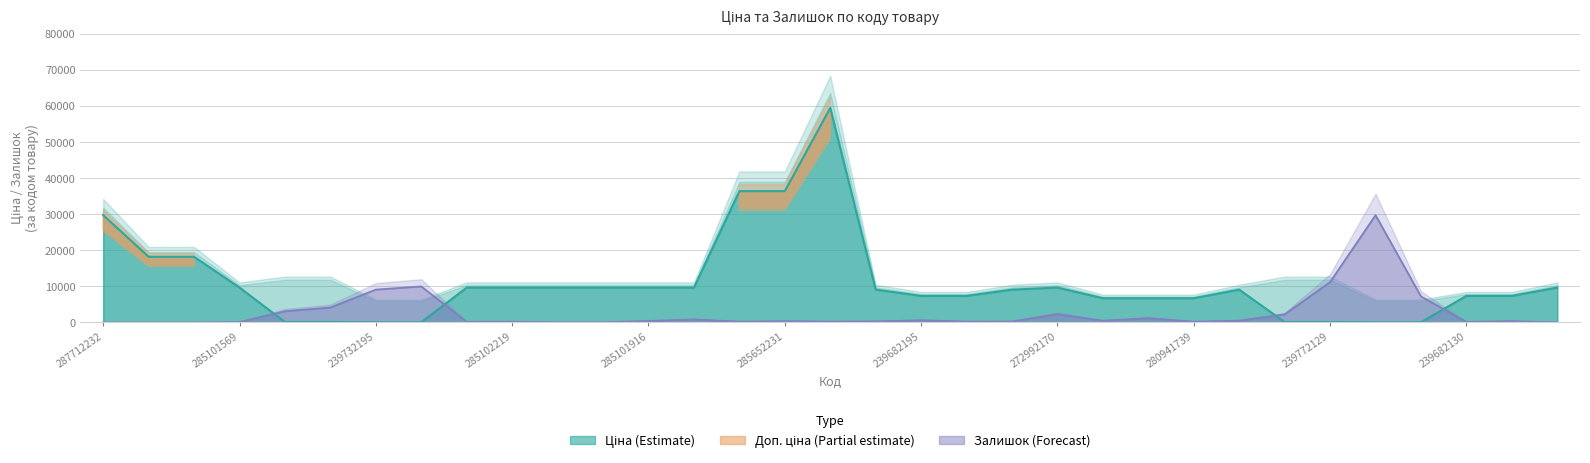

Reading left to right, transcribe all the data shown in this chart.

Ціна: 29761.5	18212.0	18212.0	9664.7	110.5	110.5	55.3	55.3	9664.7	9664.7	9664.7	9664.7	9664.7	9664.7	36424.0	36424.0	59523.0	9092.0	7360.2	7360.2	9092.0	9664.7	6710.2	6710.2	6710.2	9092.0	110.5	110.5	55.3	55.3	7360.2	7360.2	9664.7
Залишок: 0.0	0.0	0.0	99.5	3099.9	4123.7	9100.5	9982.1	156.4	199.1	42.7	42.7	398.1	824.7	213.3	341.3	241.7	284.4	597.2	241.7	256.0	2289.3	483.5	1180.2	199.1	483.5	2218.2	11176.6	29761.5	7209.3	142.2	355.5	14.2